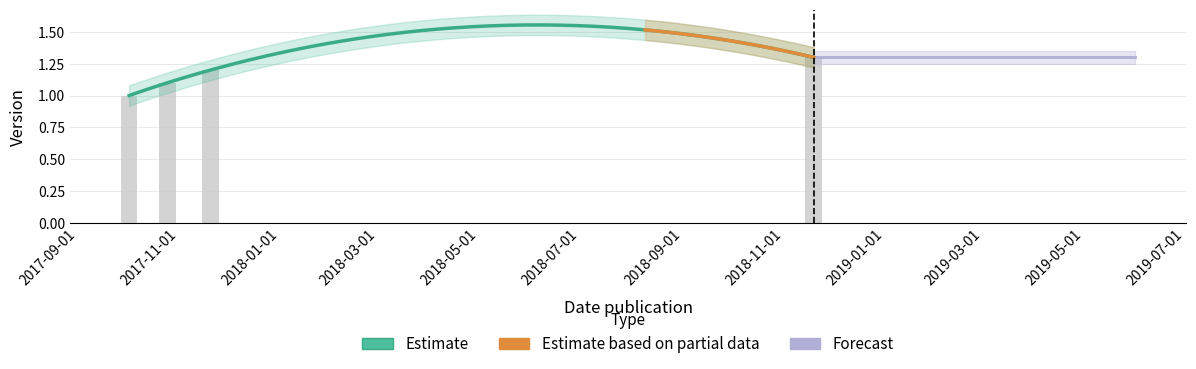

Reading right to left, what are all the values shown in this chart?

1.3	1.2	1.1	1.0